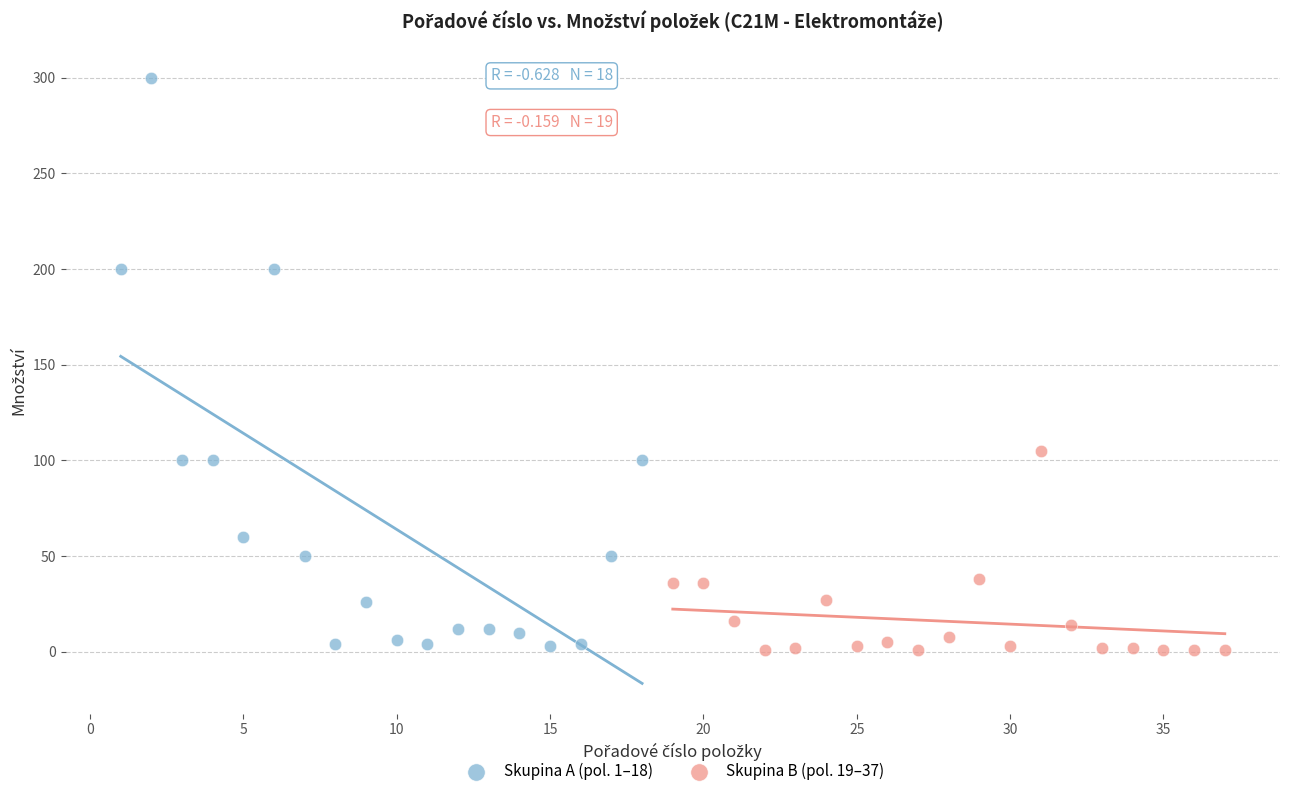

What are all the series names shown in the legend?

Skupina A (pol. 1–18), Skupina B (pol. 19–37)